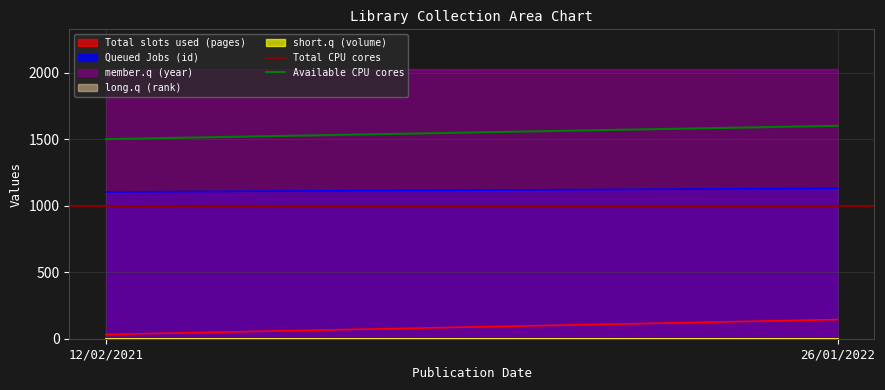

Is it true that Available CPU cores equals 333 at 12/02/2021?

False